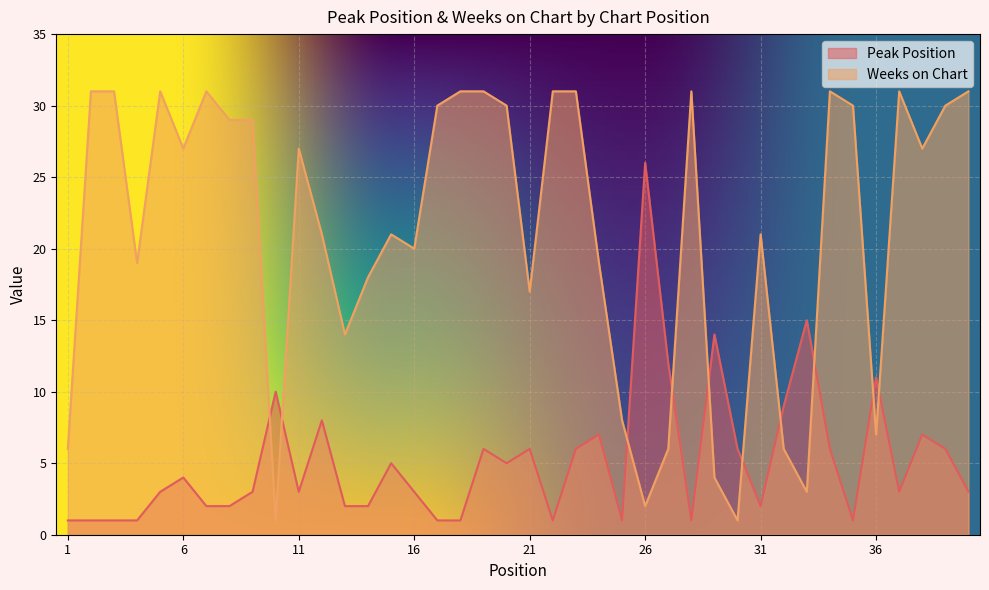

Is the value of Peak Position at 39 greater than the value of Weeks on Chart at 25?

No